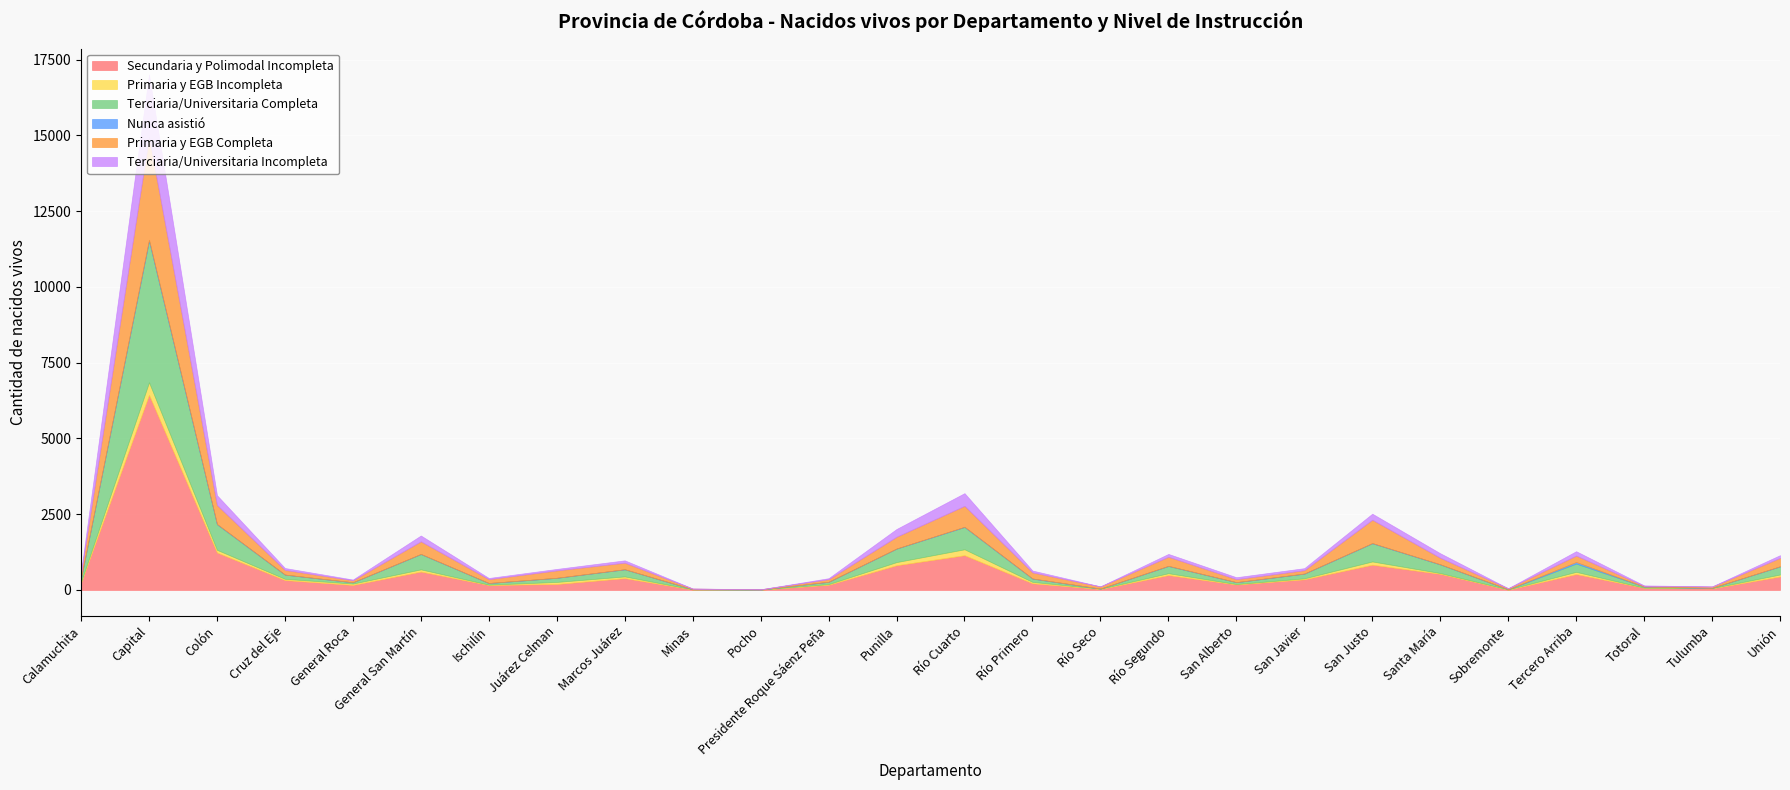

How many lines are shown in the chart?

6